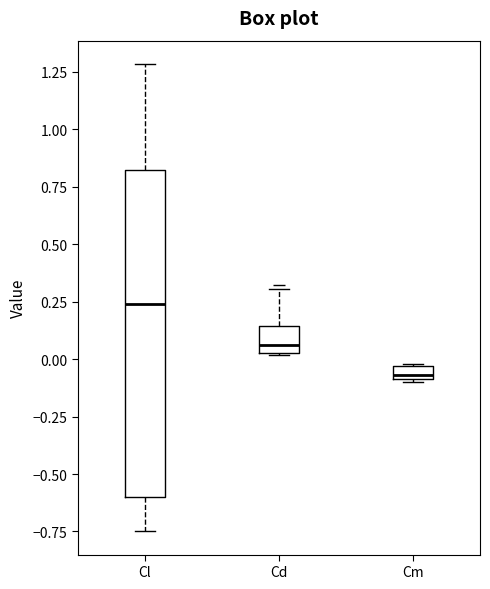

Which box has the lowest median line?

Cm